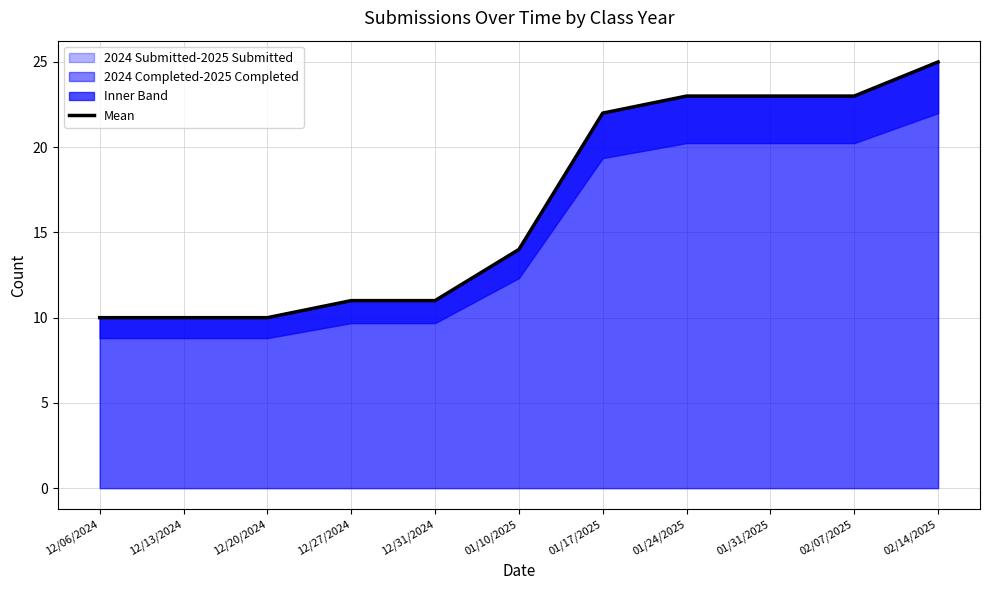

The chart shows a value of 8 at 12/31/2024. True or false?

False